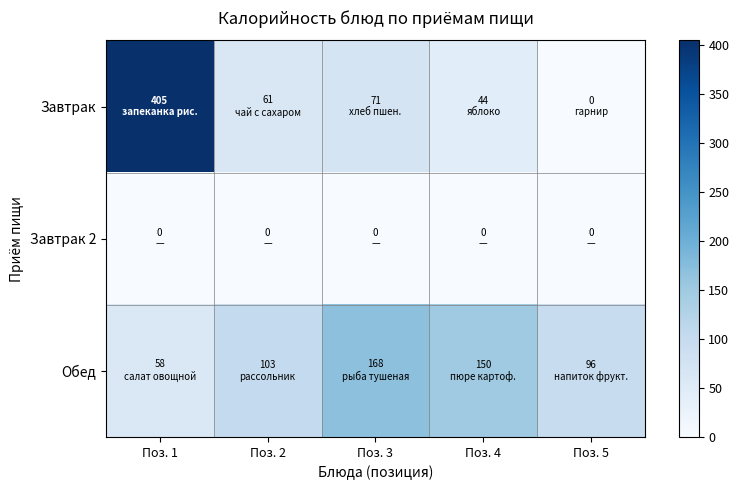

Which series changed the most between Поз. 1 and Поз. 4?

Завтрак